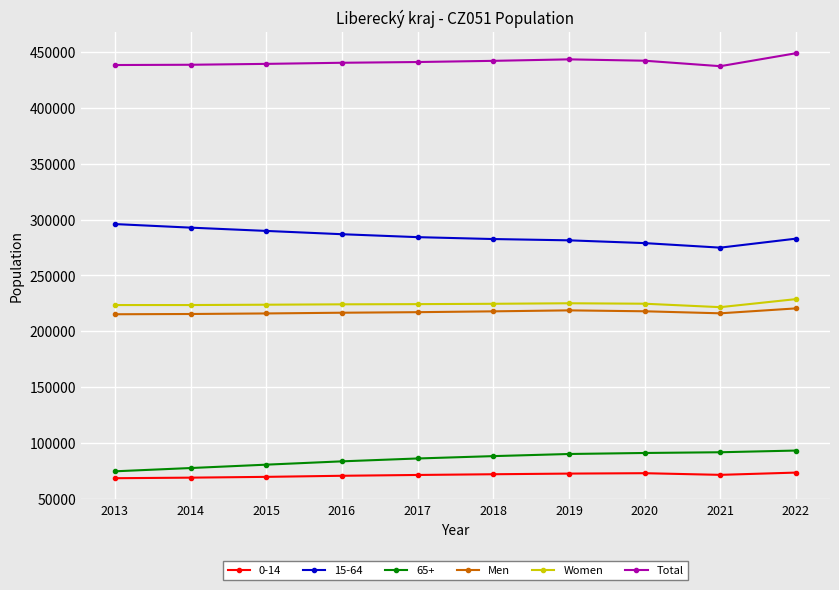

What is the minimum value for Women?

221540